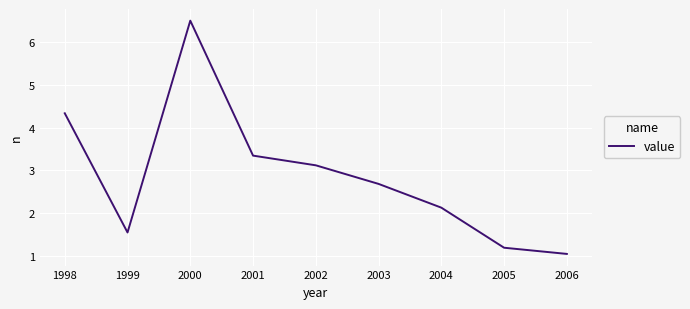

Reading left to right, extract all data points from this chart.

4.3	1.5	6.5	3.3	3.1	2.7	2.1	1.2	1.0